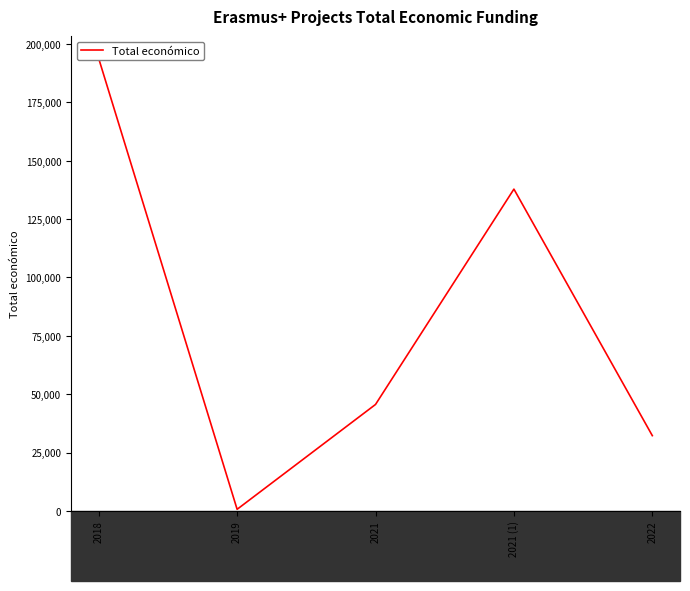

Read the value at 2018, to the nearest 50.

193750